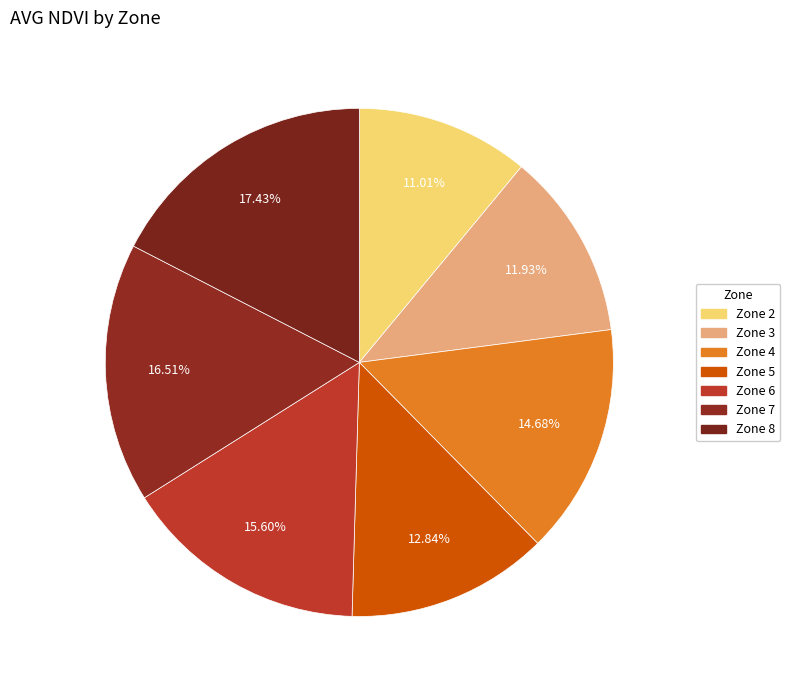

How many slices are in this pie chart?

7